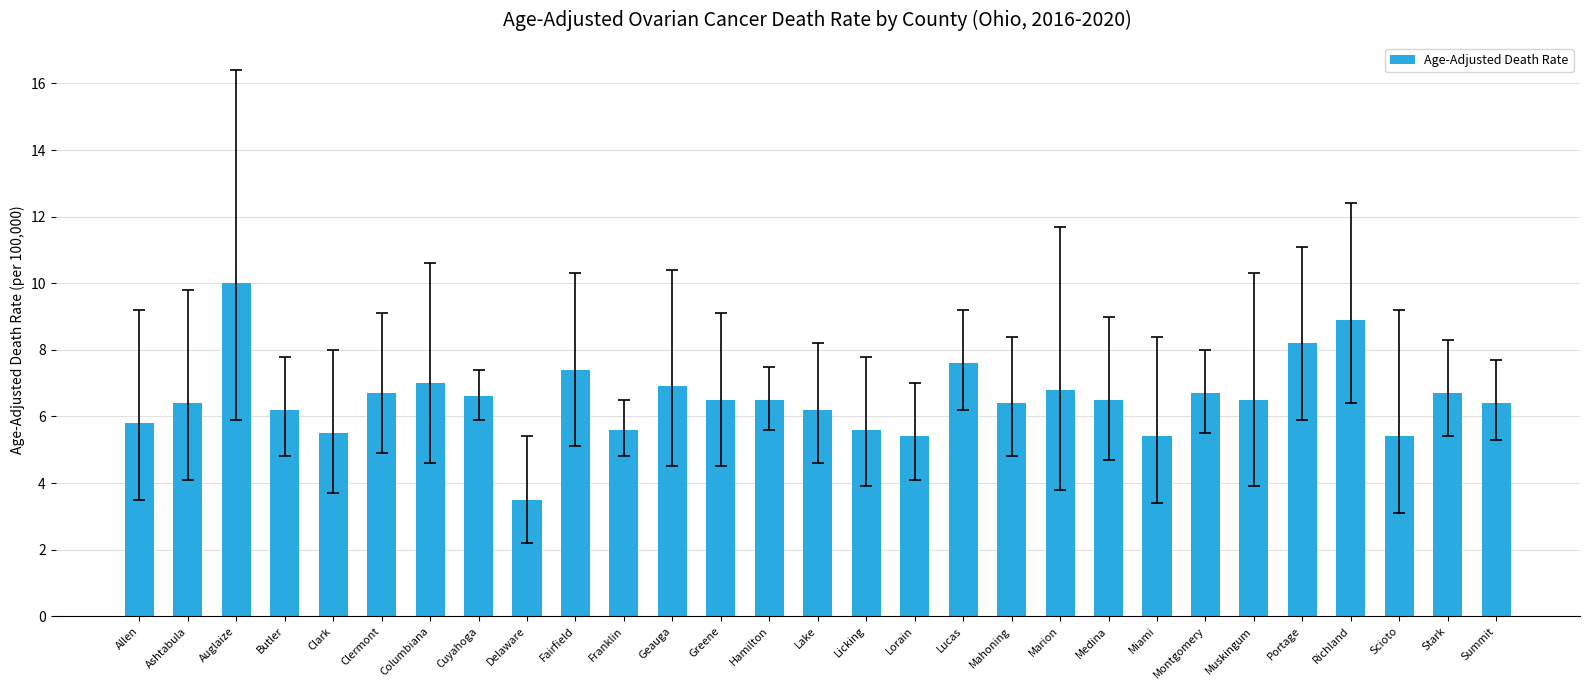

Count the number of categories in the chart.

29